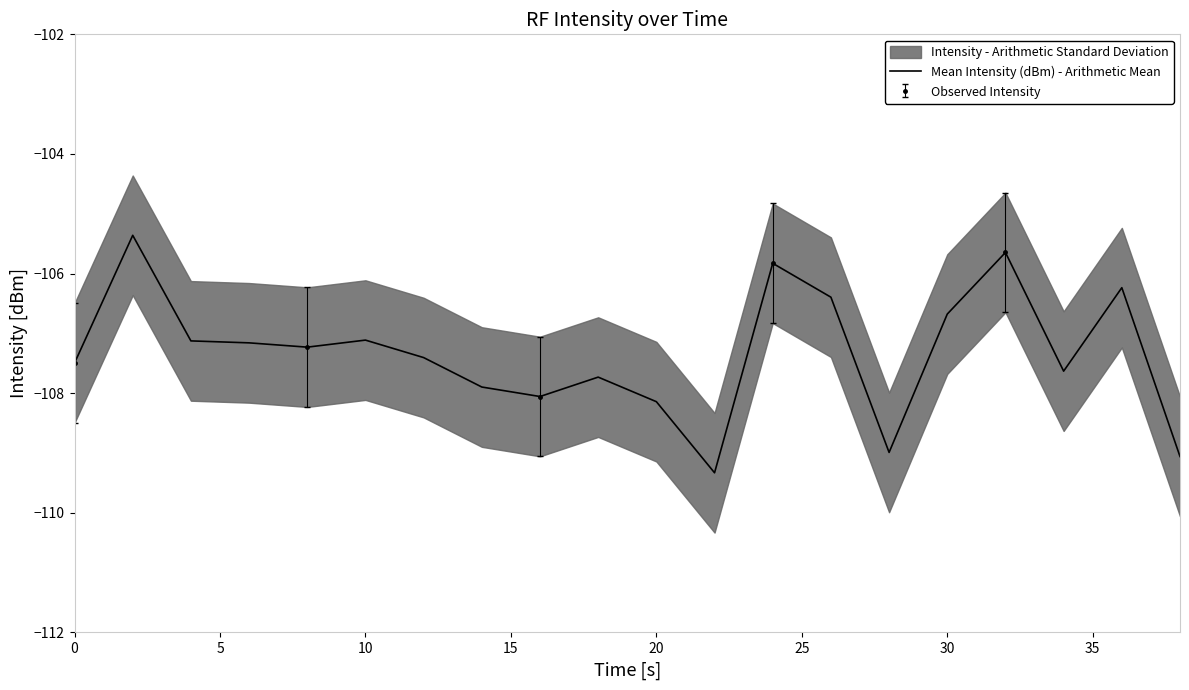

Reading left to right, what are all the values shown in this chart?

-107.5	-105.4	-107.1	-107.2	-107.2	-107.1	-107.4	-107.9	-108.1	-107.7	-108.1	-109.3	-105.8	-106.4	-109.0	-106.7	-105.6	-107.6	-106.2	-109.1